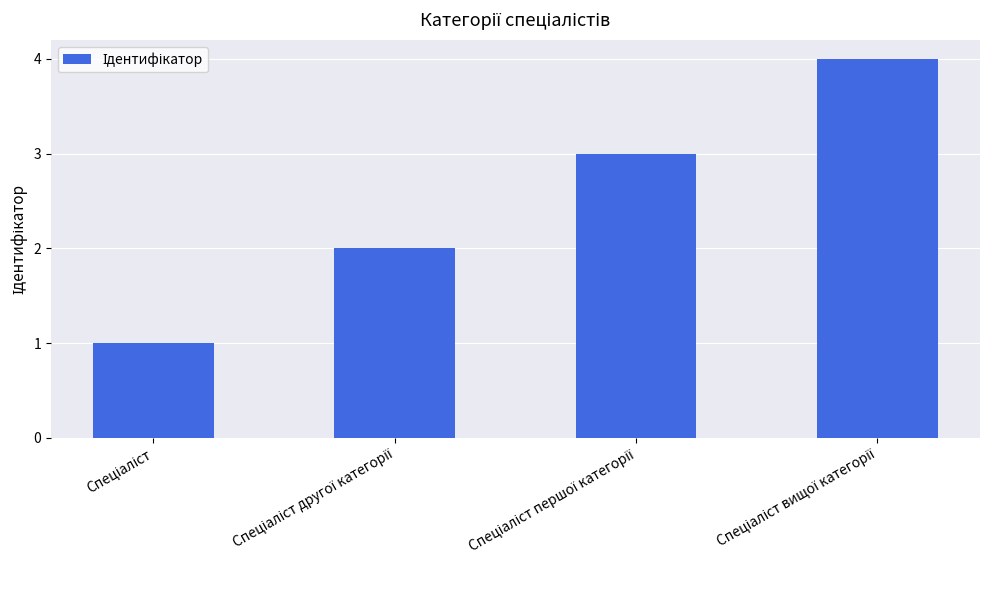

What is the maximum value shown in the chart?

4